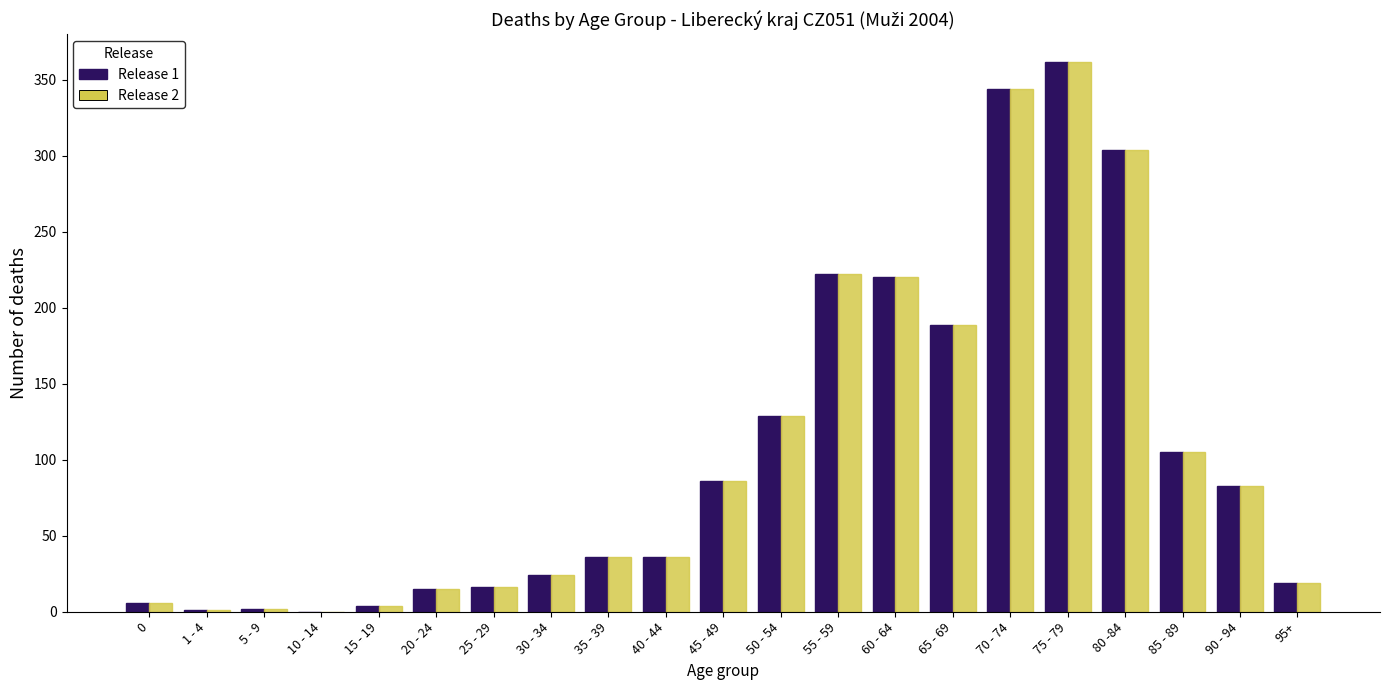

Which category has the highest value in the Release 1 series?

75 - 79